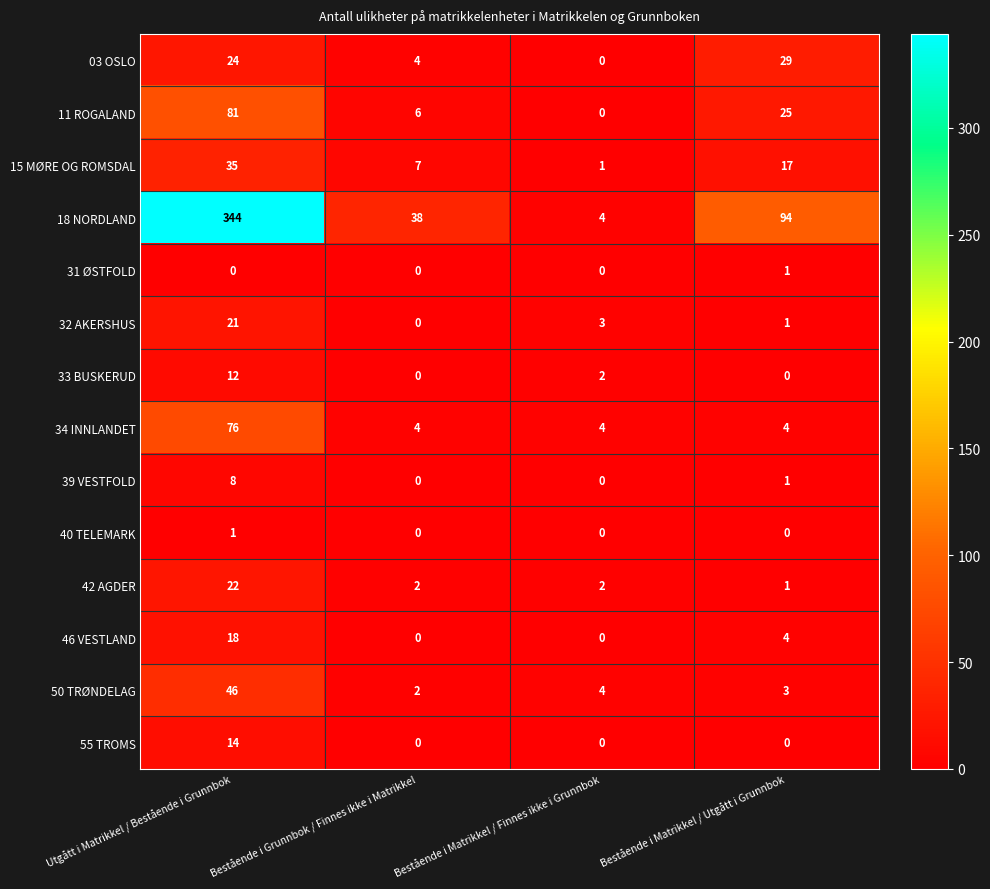

At which category is the sum across all series the highest?

Utgått i Matrikkel / Bestående i Grunnbok